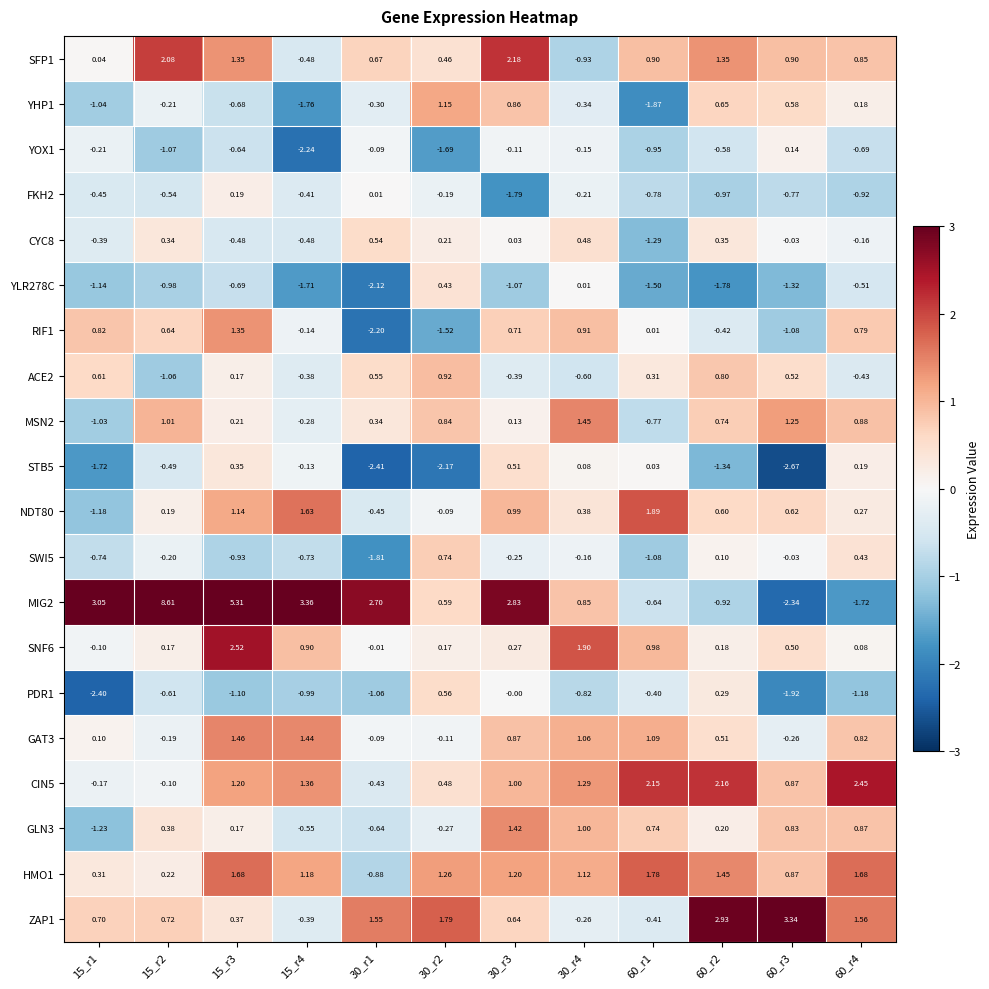

Is the value of YHP1 at 15_r4 greater than the value of CIN5 at 15_r1?

No